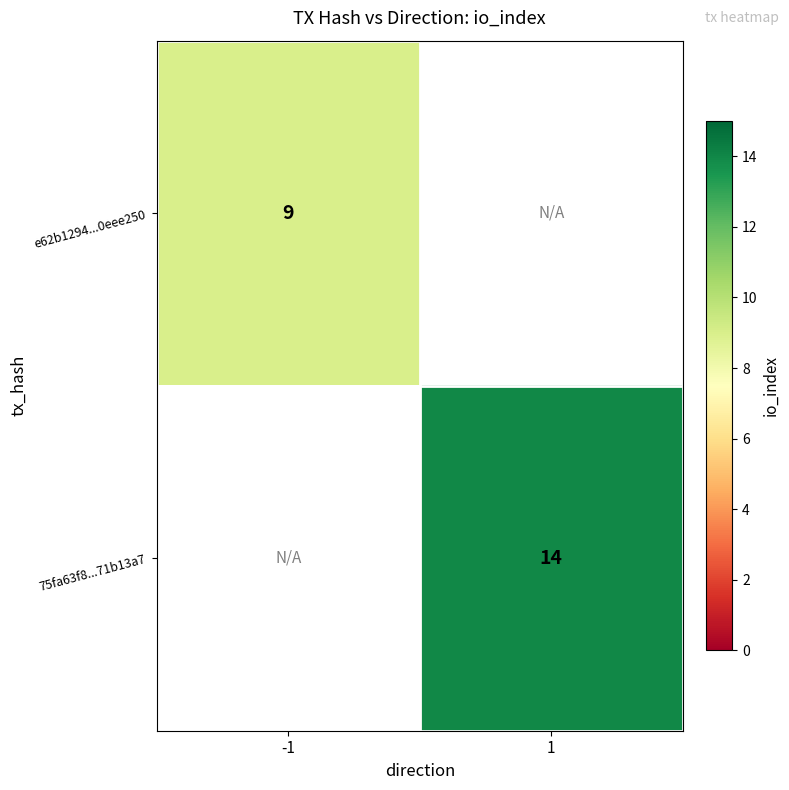

The value of 75fa63f8...71b13a7 at 1 is 14. True or false?

True